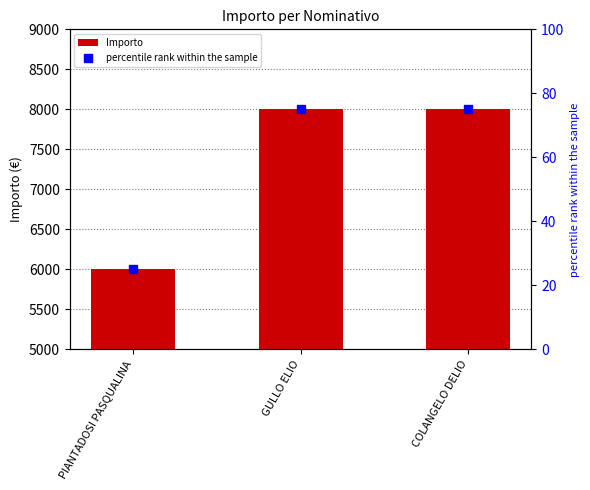

Which series reaches the maximum Y coordinate?

Importo